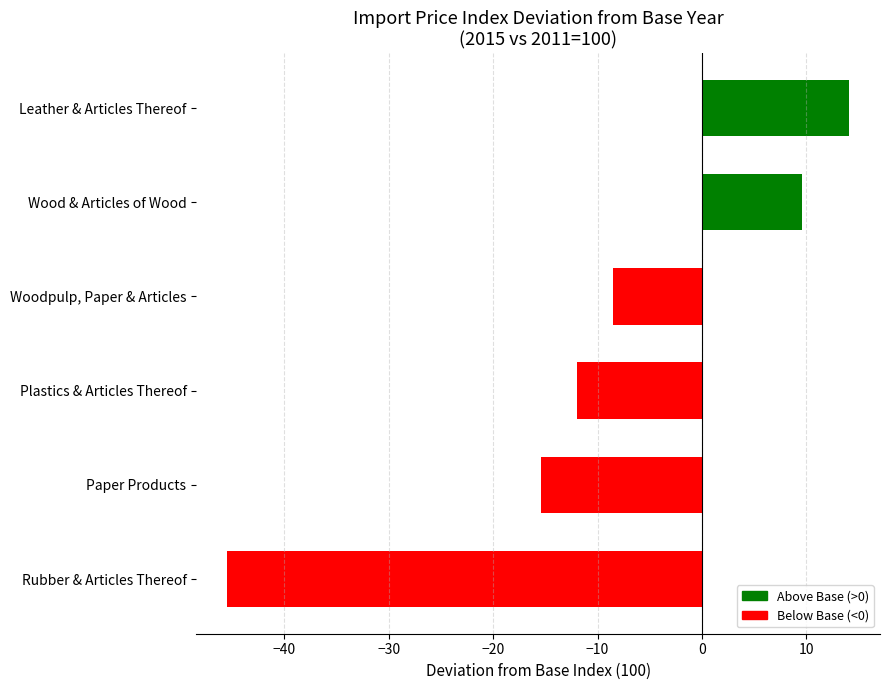

At 2015, list the series in order from largest to smallest.

Leather & Articles Thereof, Wood & Articles of Wood, Woodpulp, Paper & Articles, Plastics & Articles Thereof, Paper Products, Rubber & Articles Thereof